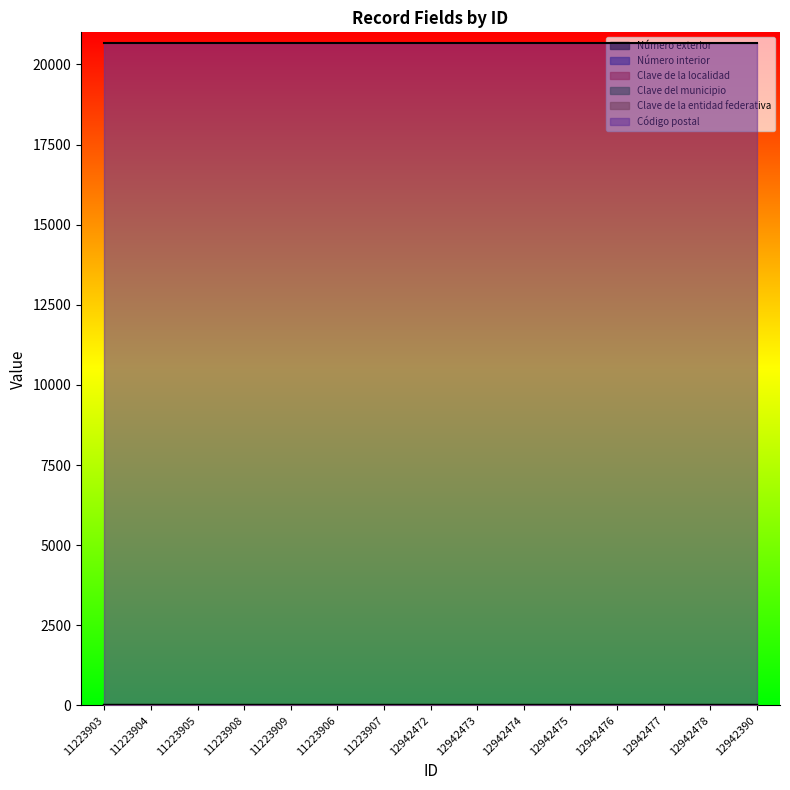

Where is Número exterior nearest to the value 3?

11223903